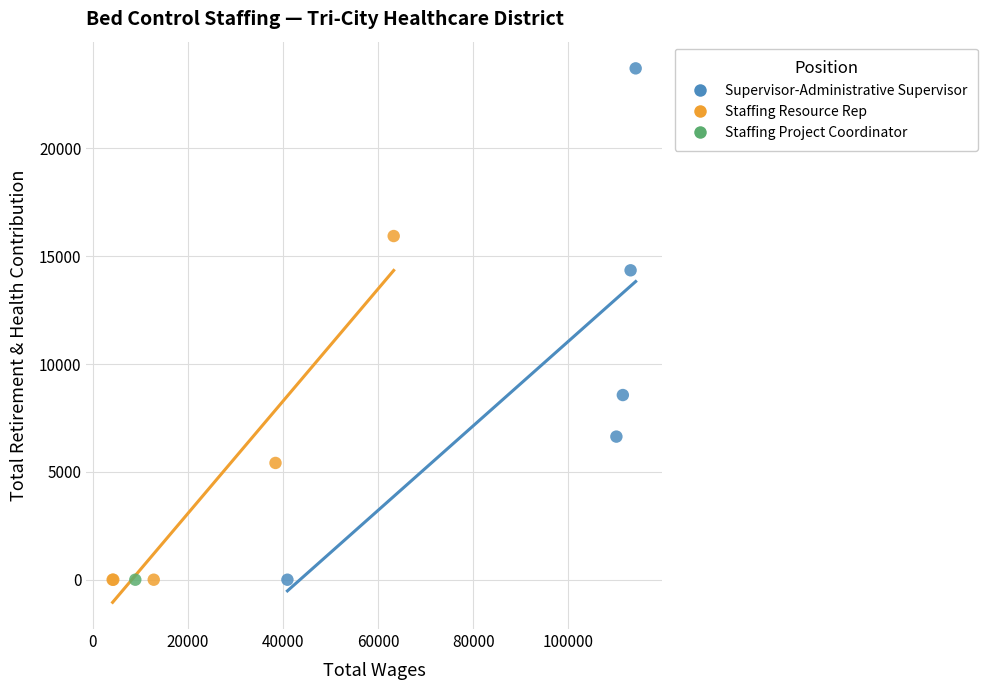

What are all the series names shown in the legend?

Supervisor-Administrative Supervisor, Staffing Resource Rep, Staffing Project Coordinator